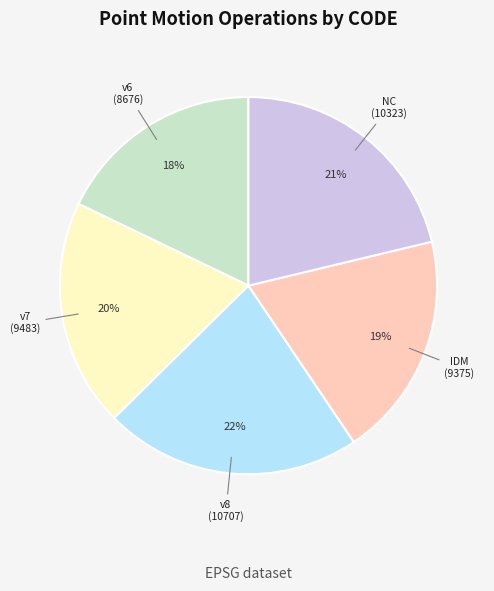

Does any single category account for the majority?

No